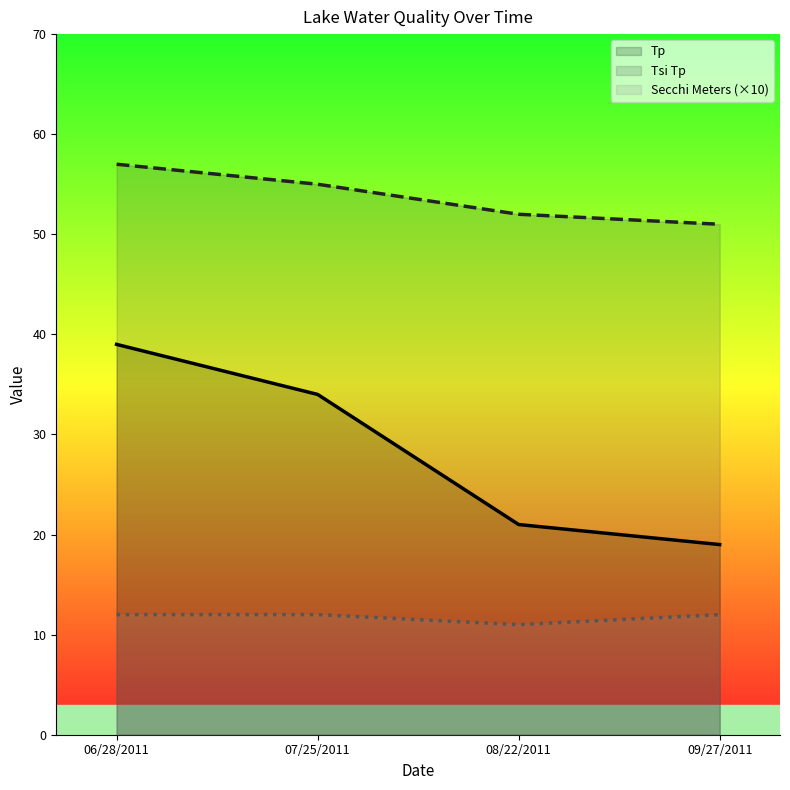

Which series has the largest total across all categories?

Tsi Tp